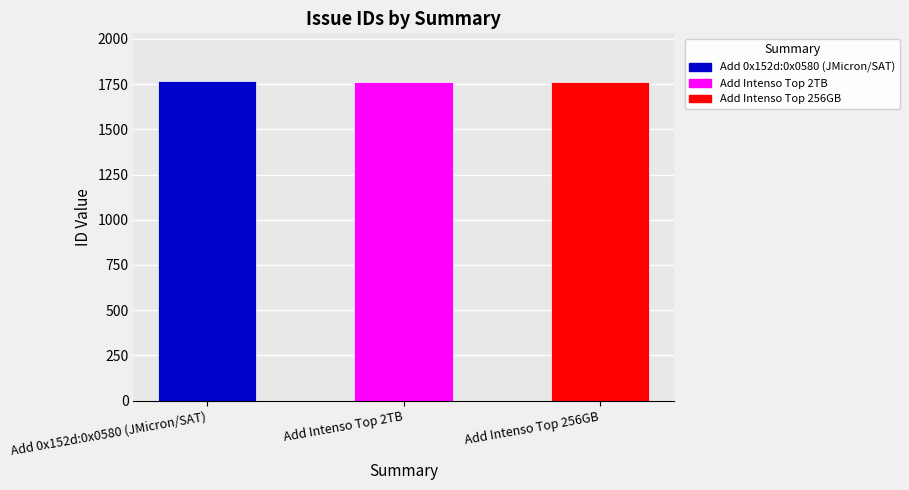

Rank the categories by value from highest to lowest.

Add 0x152d:0x0580 (JMicron/SAT), Add Intenso Top 2TB, Add Intenso Top 256GB